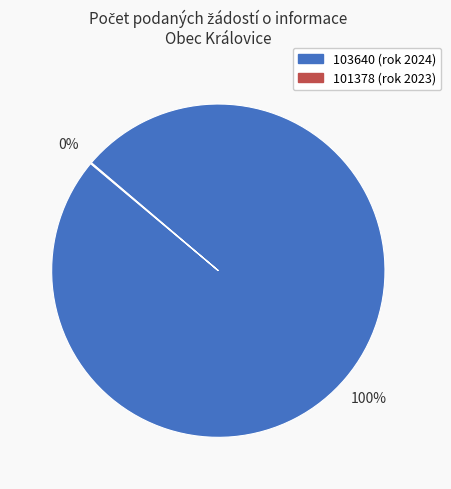

Is it true that 103640 is 100% of the pie?

True